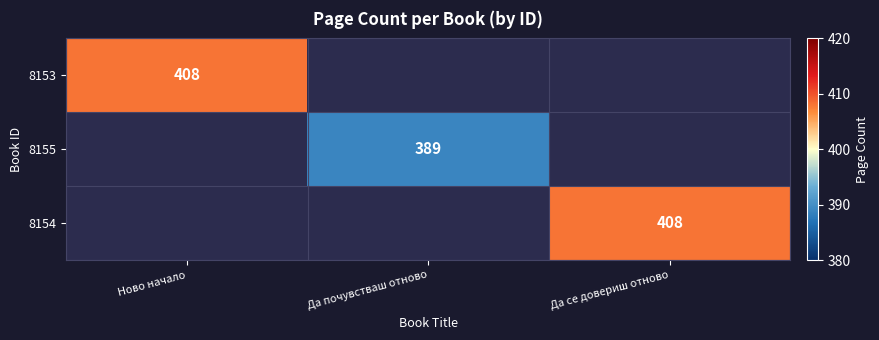

True or false: 8155 has a value of 389 at Да почувстваш отново.

True